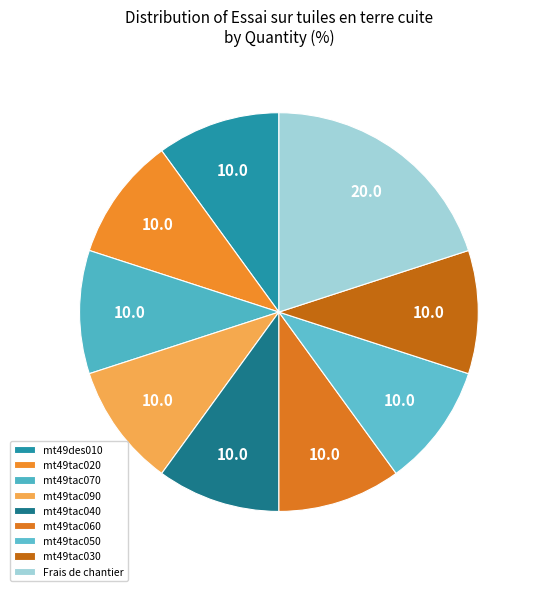

True or false: mt49tac060 accounts for 18% of the total.

False